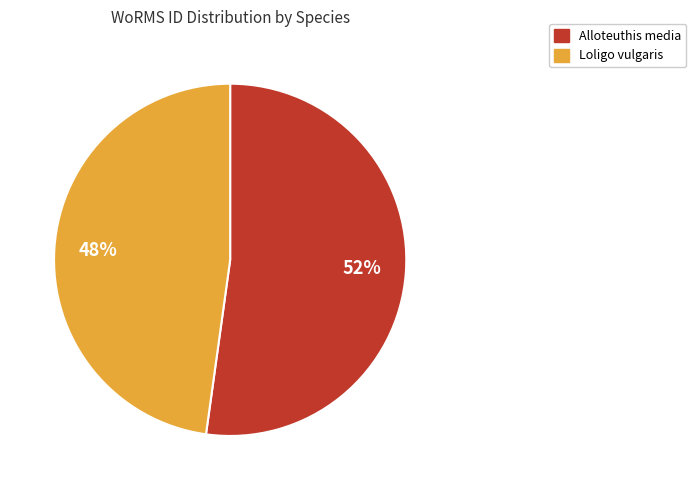

To the nearest percent, what is the combined percentage of Alloteuthis media and Loligo vulgaris?

100%